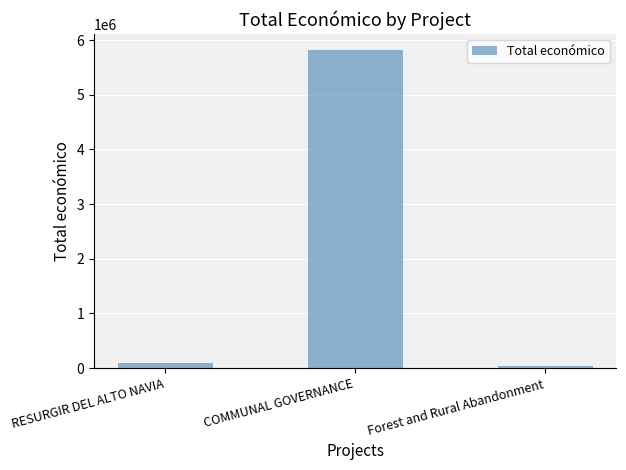

Reading left to right, transcribe all the data shown in this chart.

RESURGIR DEL ALTO NAVIA=90474	COMMUNAL GOVERNANCE=5819964	Forest and Rural Abandonment=40814